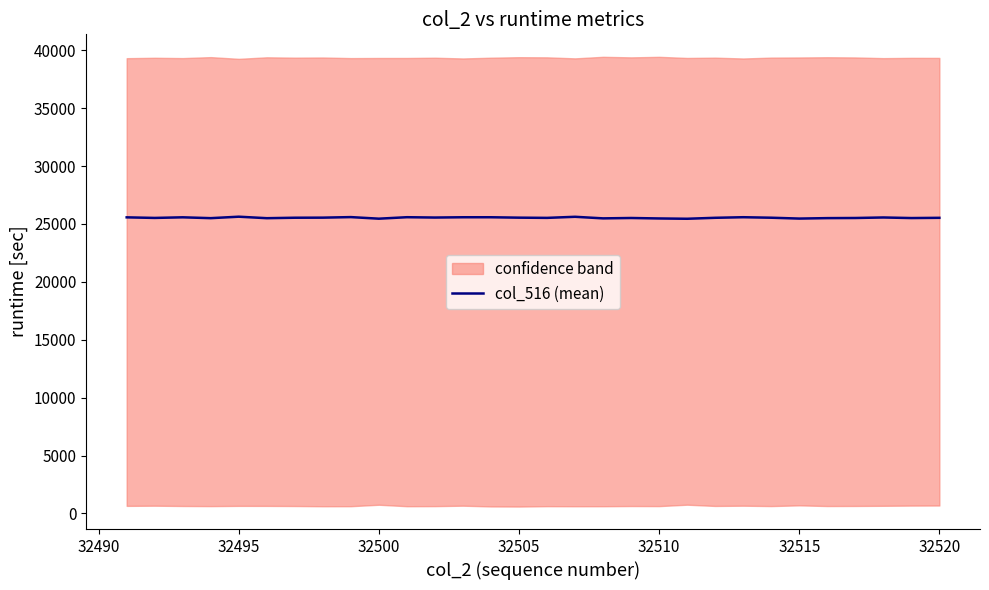

Reading left to right, extract all data points from this chart.

25568	25518	25571	25498	25624	25495	25535	25542	25589	25453	25580	25551	25576	25576	25541	25522	25616	25480	25512	25472	25446	25529	25579	25536	25462	25501	25512	25557	25507	25527